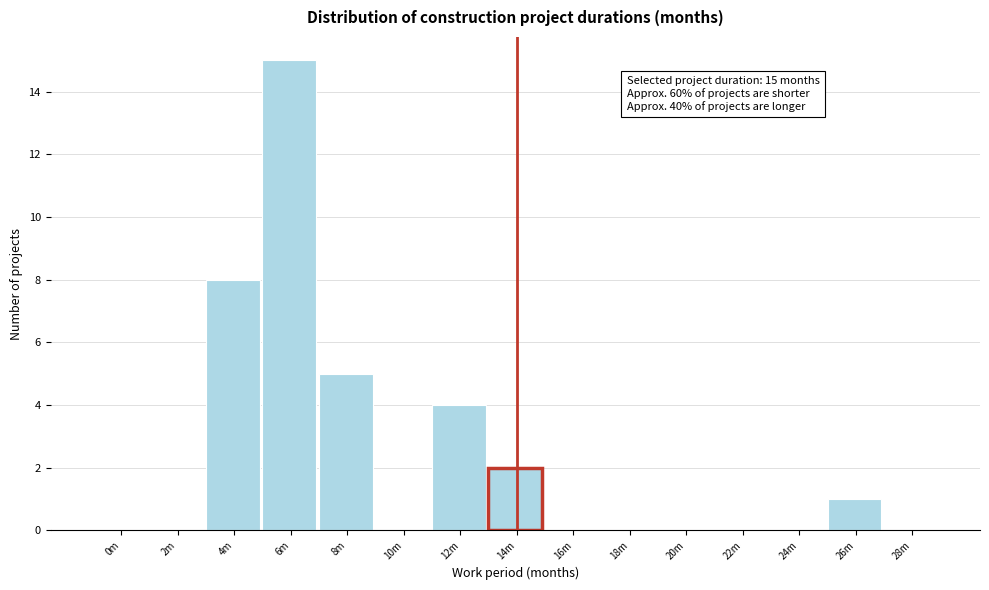

Reading right to left, extract all data points from this chart.

28m=0	26m=1	24m=0	22m=0	20m=0	18m=0	16m=0	14m=2	12m=4	10m=0	8m=5	6m=15	4m=8	2m=0	0m=0